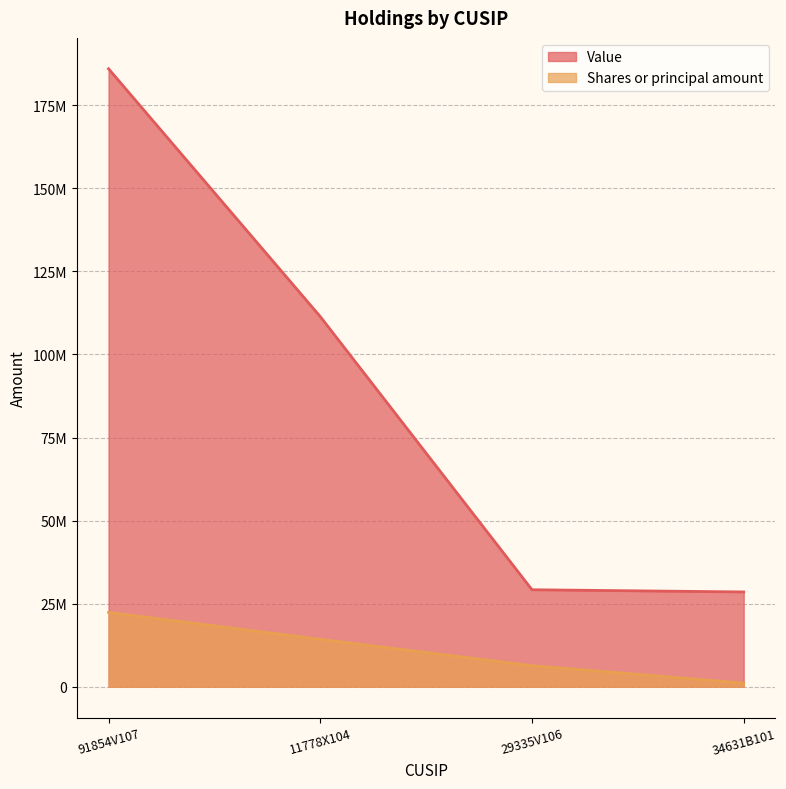

What is the average value of the Shares or principal amount series?

10995823